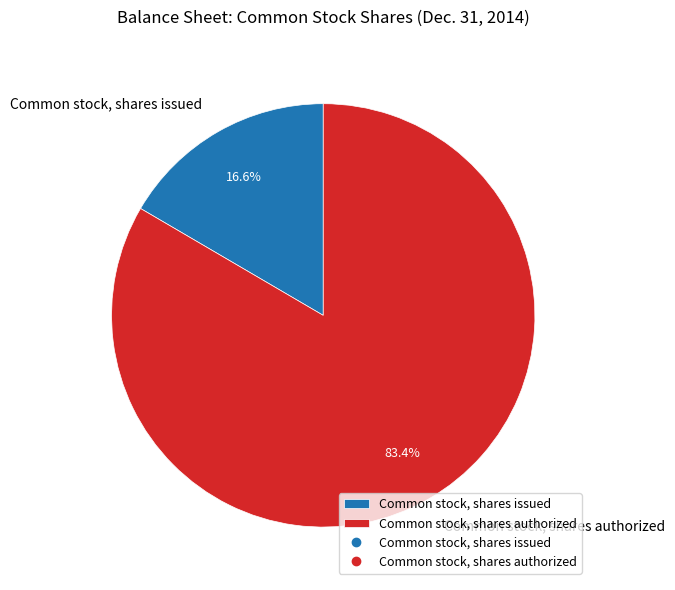

Do Common stock, shares authorized and Common stock, shares issued together represent more than half of the pie?

Yes